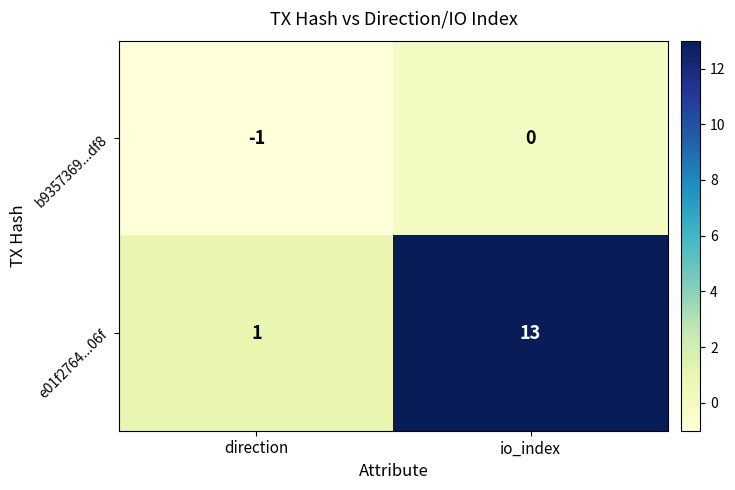

True or false: b9357369...df8 has a value of -1 at direction.

True